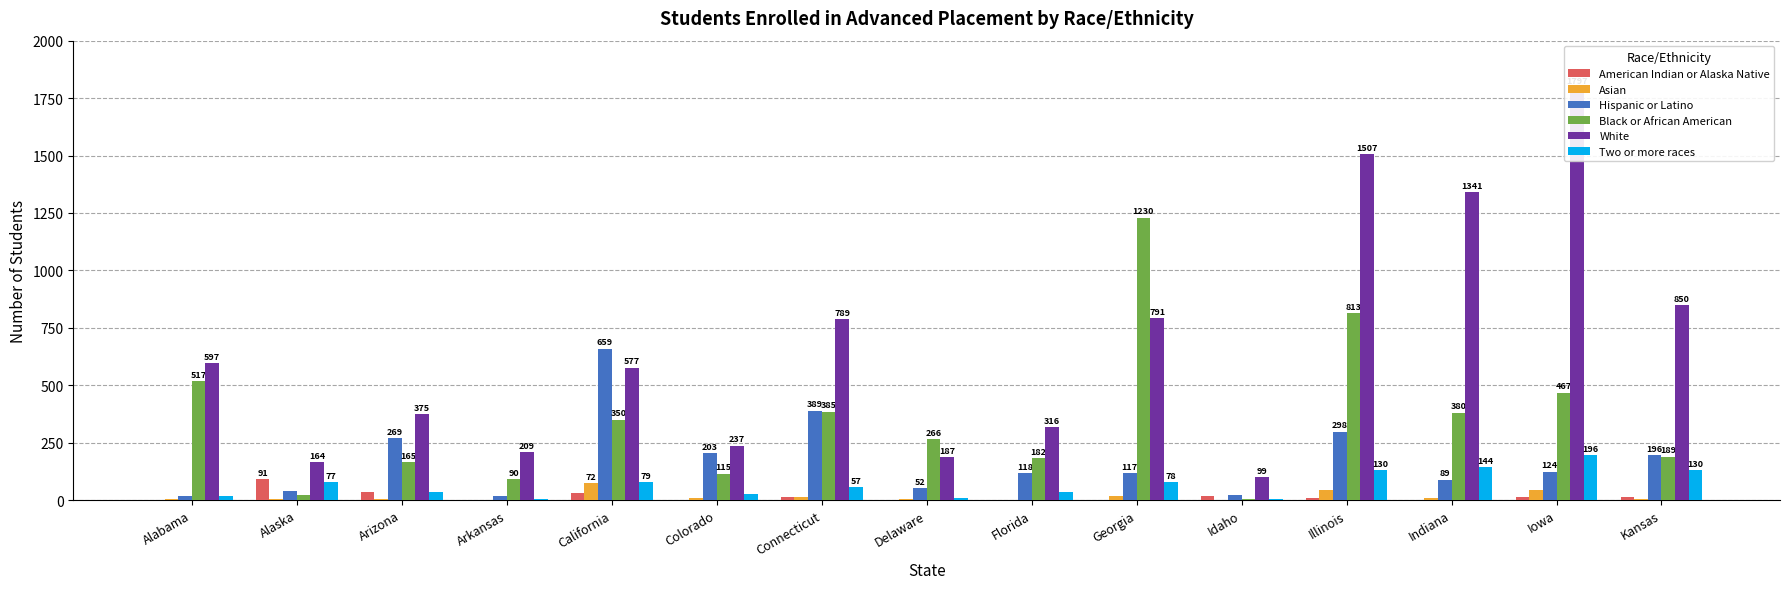

At how many categories does at least one series exceed 919?

4